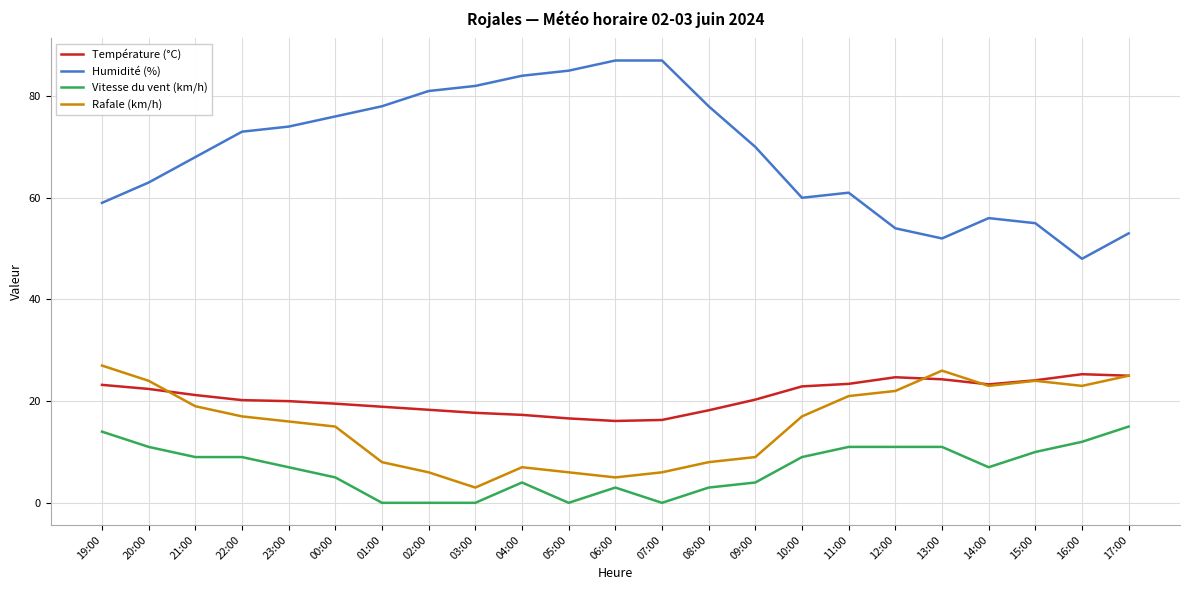

Which series has the widest spread of values?

Humidité (%)